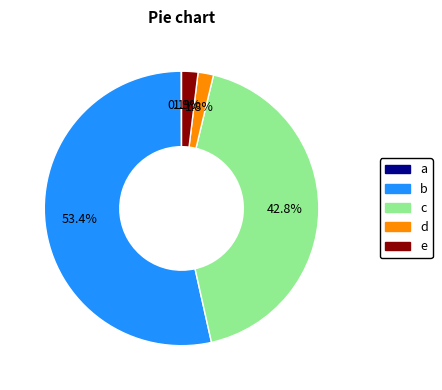

To the nearest percent, what is the average slice percentage?

20%